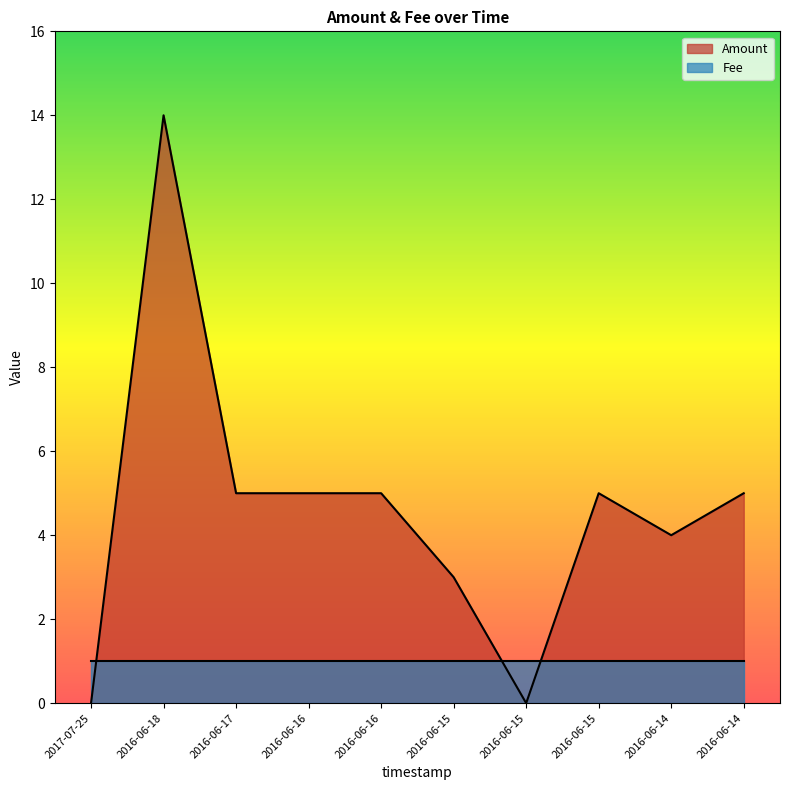

Where does the data first go above 5?

2016-06-18